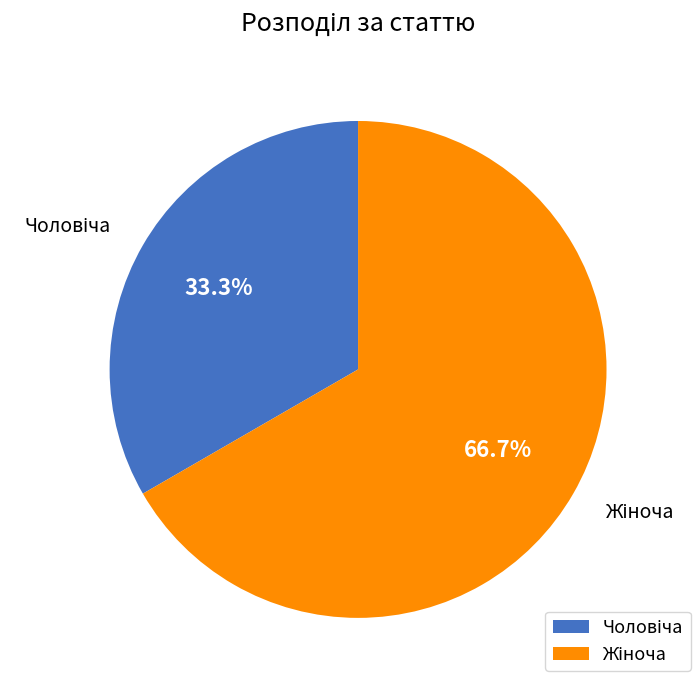

Is there any slice that represents more than half of the pie?

Yes